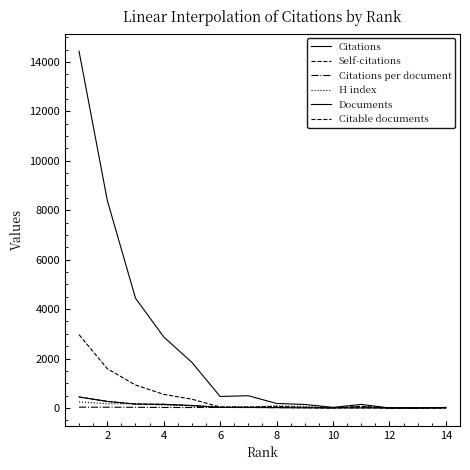

How many interior local peaks does the Self-citations series have?

2